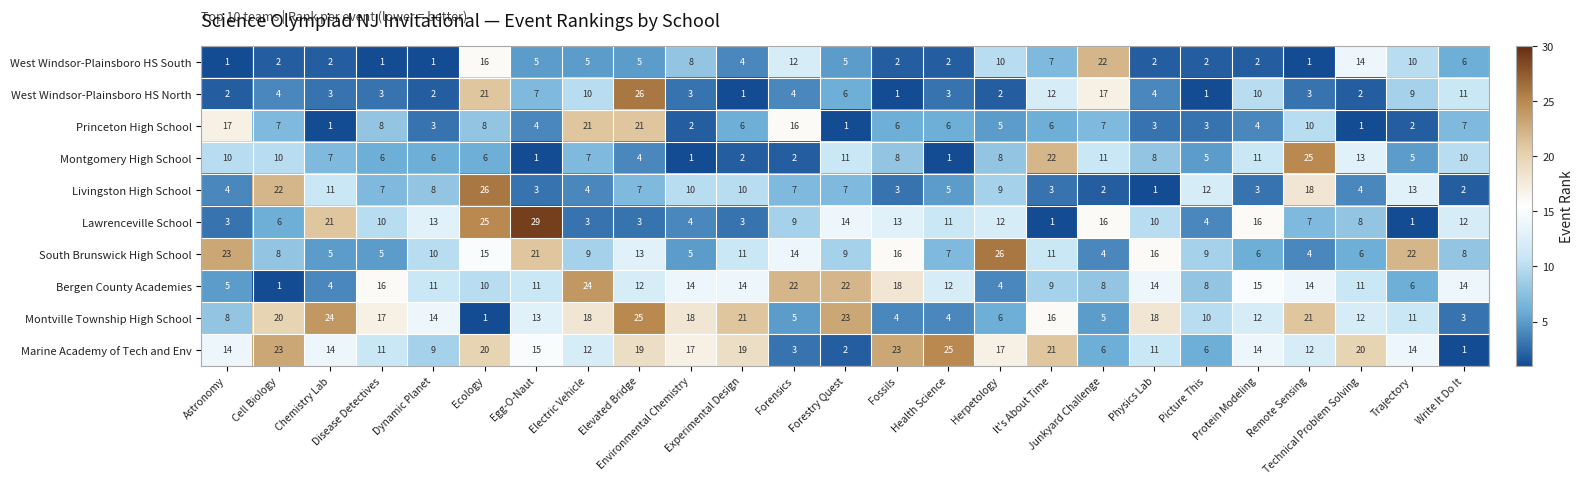

What is the maximum value shown in the chart?

29